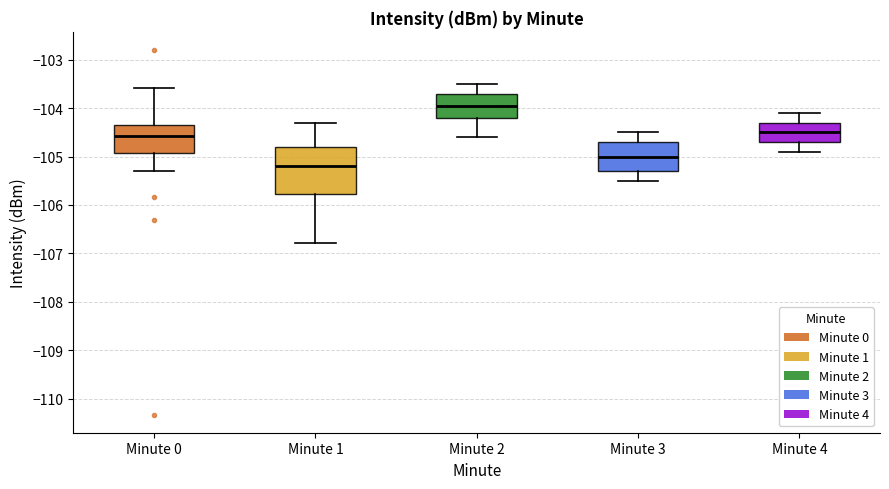

Reading left to right, transcribe this box plot: for each box, give where its median line is, the range the box spans, and where its two whiskers end, as read against the y-axis. The values are not printed on the chart, so give them approximately, as read against the axis.

Minute 0: median -104.6, box -104.9 to -104.4, whiskers -105.3 to -103.6
Minute 1: median -105.2, box -105.8 to -104.8, whiskers -106.8 to -104.3
Minute 2: median -103.9, box -104.2 to -103.7, whiskers -104.6 to -103.5
Minute 3: median -105.0, box -105.3 to -104.7, whiskers -105.5 to -104.5
Minute 4: median -104.5, box -104.7 to -104.3, whiskers -104.9 to -104.1